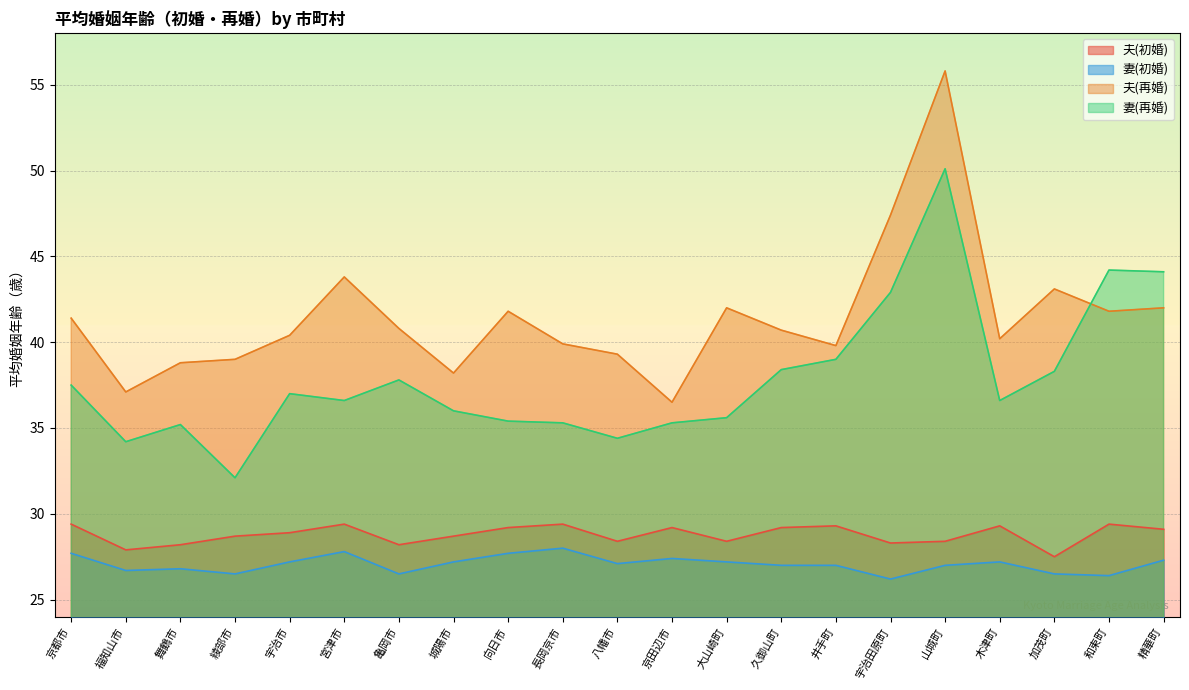

How many series are shown in this chart?

4